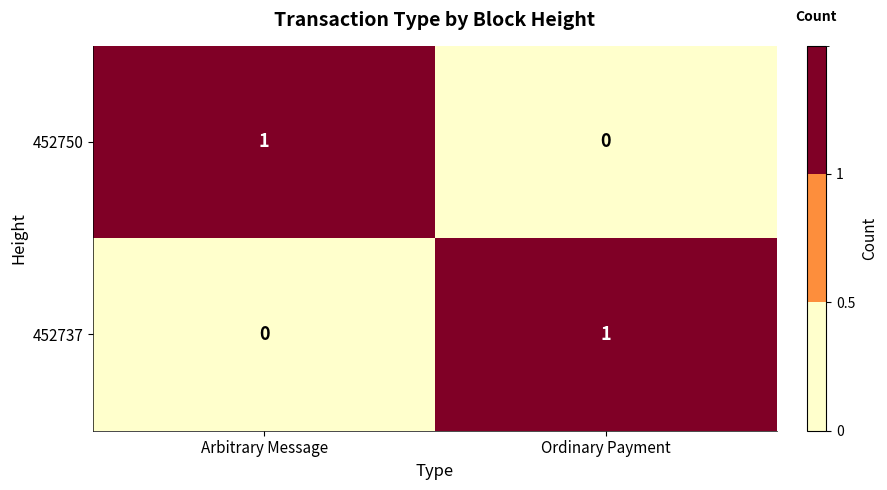

The 452750 series shows 1 at Arbitrary Message. True or false?

True